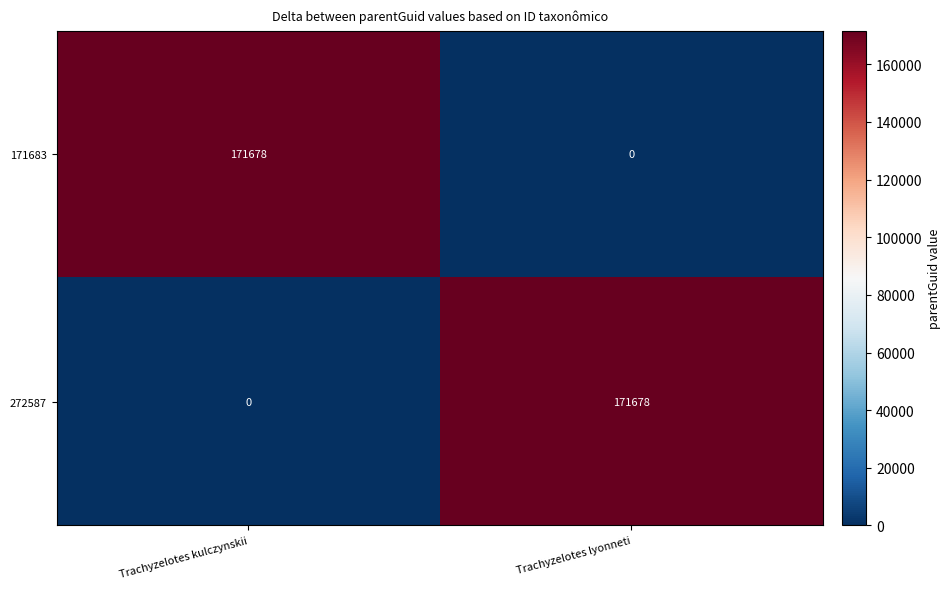

Reading left to right, list all the values displayed in this chart.

171683: Trachyzelotes kulczynskii=171678	Trachyzelotes lyonneti=0
272587: Trachyzelotes kulczynskii=0	Trachyzelotes lyonneti=171678